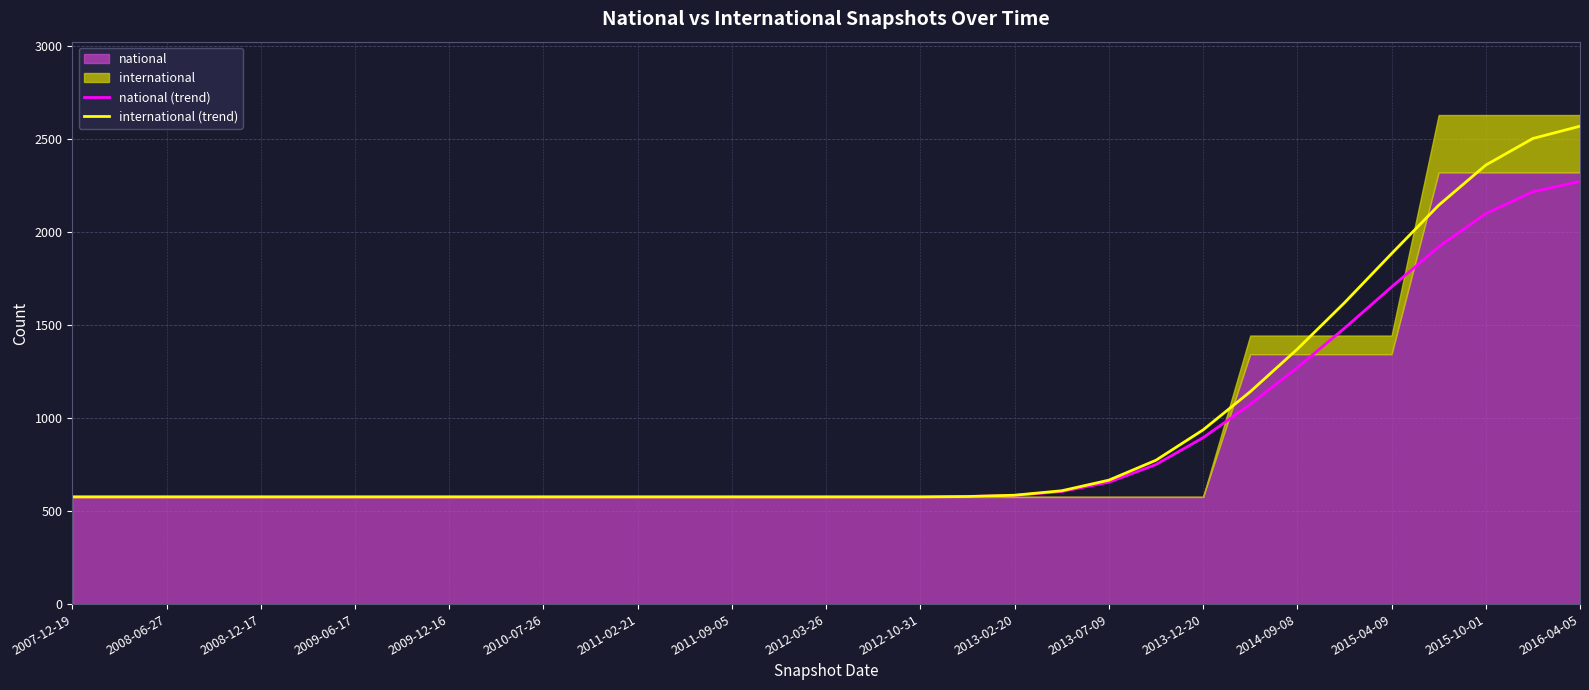

How many values in the international (trend) series exceed 576?

14